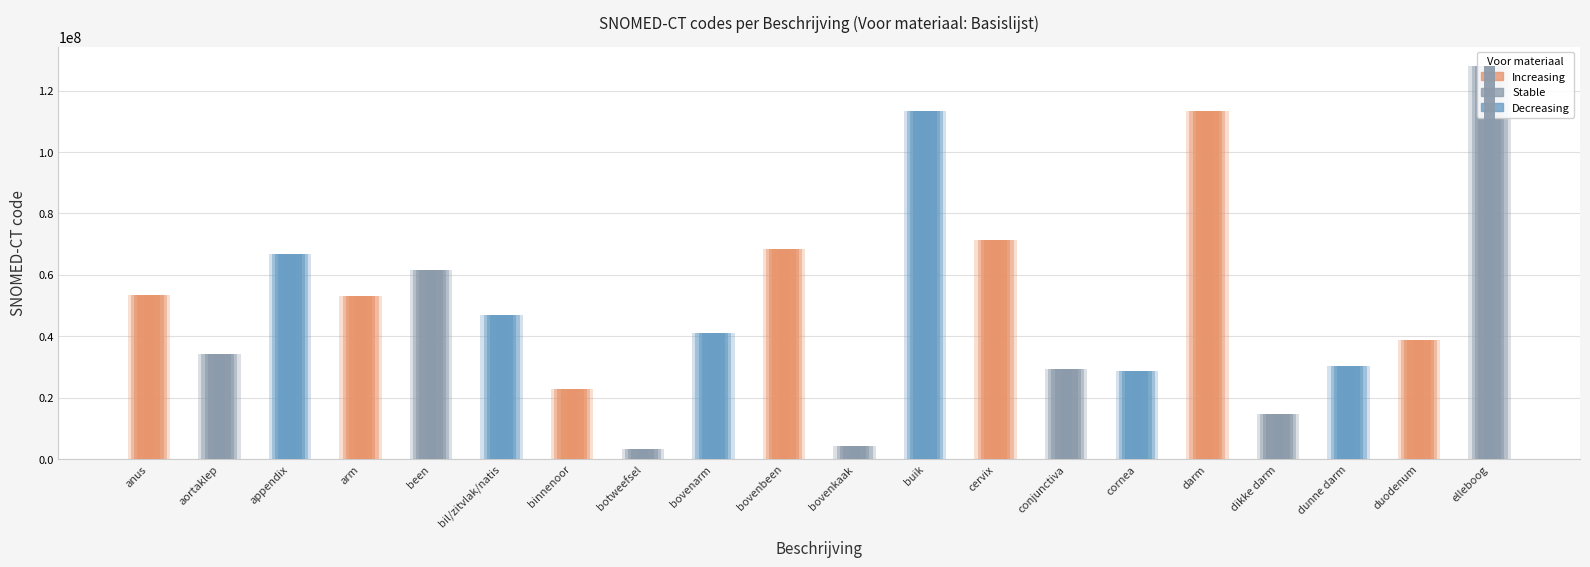

Which has a higher value, dikke darm or arm?

arm